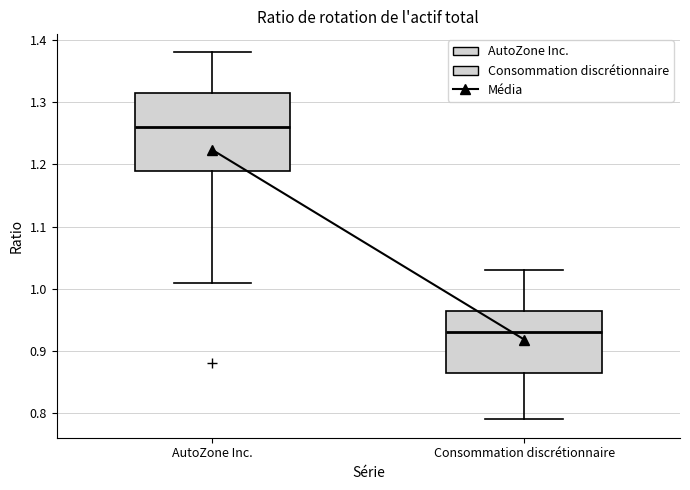

Reading left to right, transcribe this box plot: for each box, give where its median line is, the range the box spans, and where its two whiskers end, as read against the y-axis. The values are not printed on the chart, so give them approximately, as read against the axis.

AutoZone Inc.: median 1.26, box 1.19 to 1.32, whiskers 1.01 to 1.38
Consommation discrétionnaire: median 0.93, box 0.87 to 0.97, whiskers 0.79 to 1.03